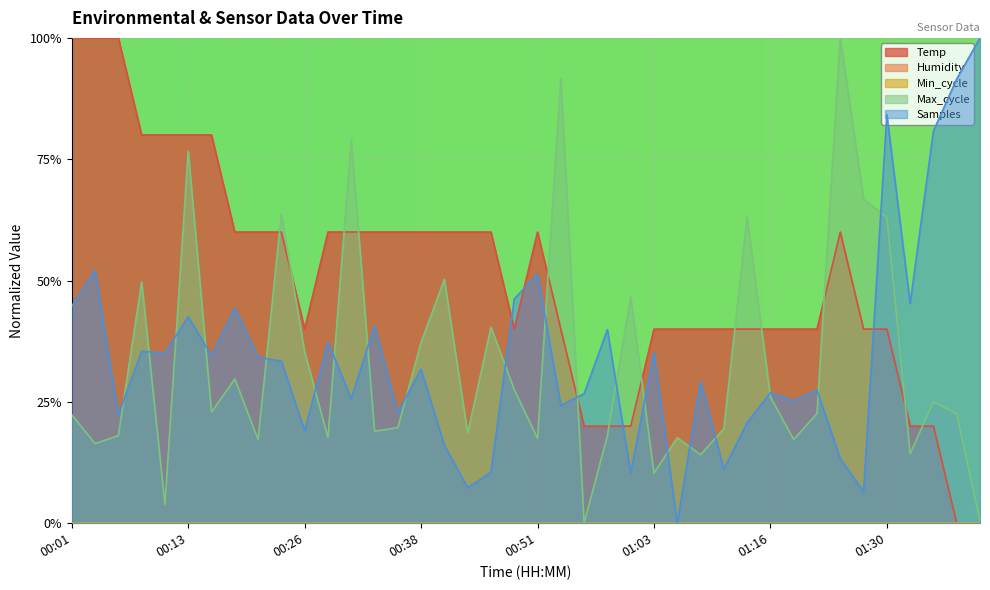

How many values in the Temp series exceed 0?

38